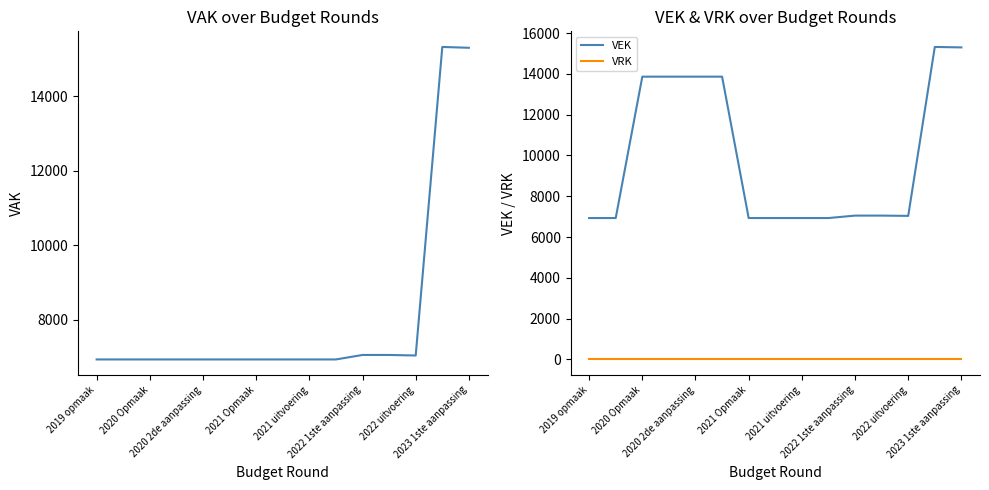

True or false: VRK and VEK cross at least once.

False